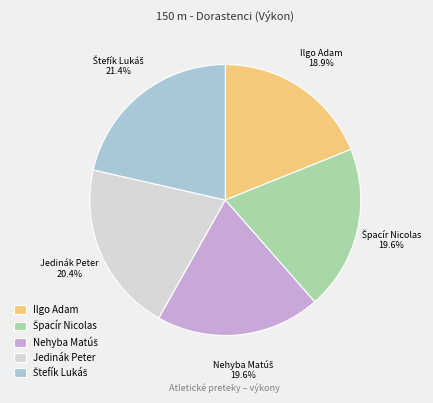

Is there a majority slice in this chart?

No